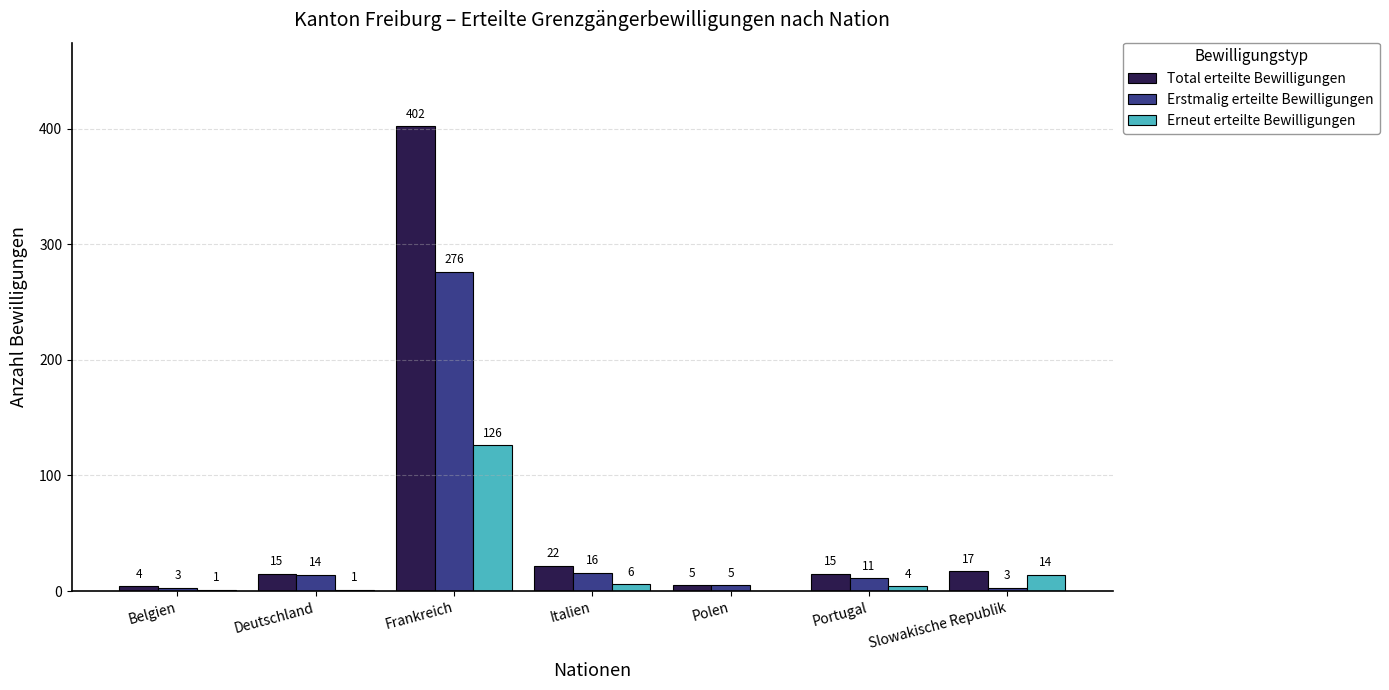

The value of Total erteilte Bewilligungen at Polen is 5. True or false?

True